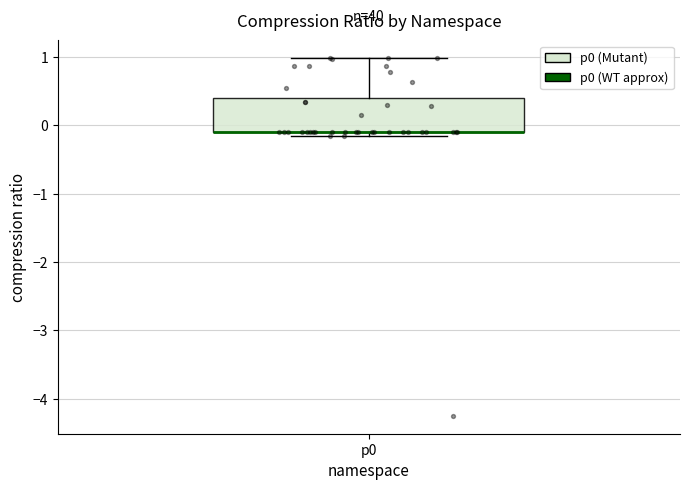

Transcribe this box plot: give where the median line is, the range the box spans, and where the two whiskers end, as read against the y-axis. The values are not printed on the chart, so give them approximately, as read against the axis.

median -0.1 (drawn on the box's lower edge), box -0.1 to 0.4, whiskers -0.2 to 1.0